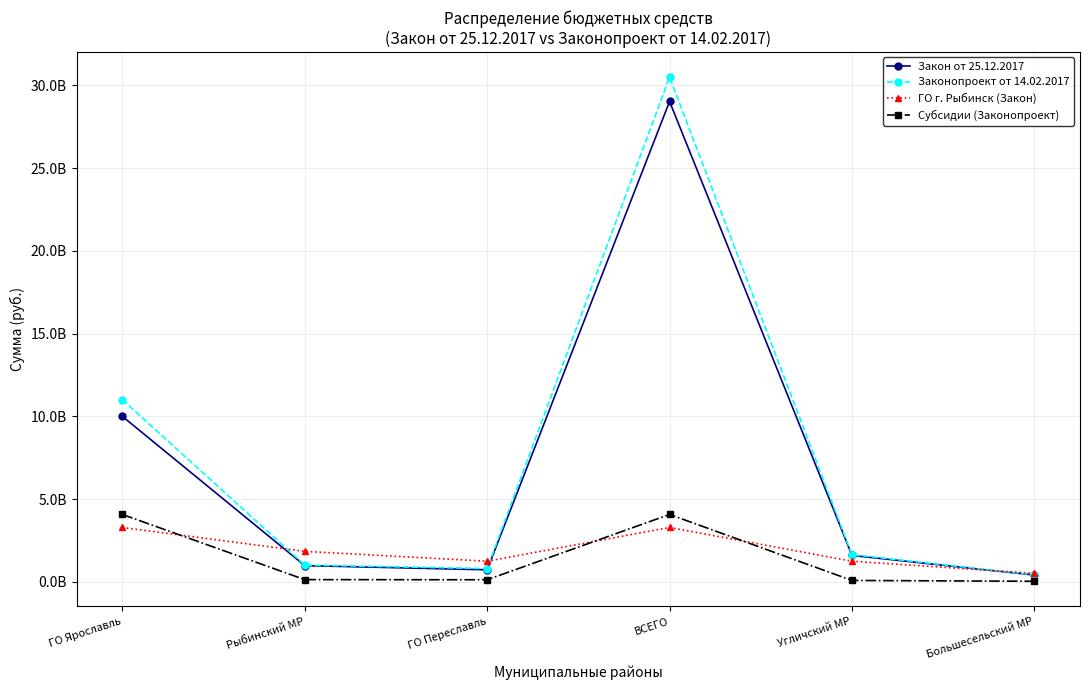

What are all the series names shown in the legend?

Закон от 25.12.2017, Законопроект от 14.02.2017, ГО г. Рыбинск (Закон), Субсидии (Законопроект)